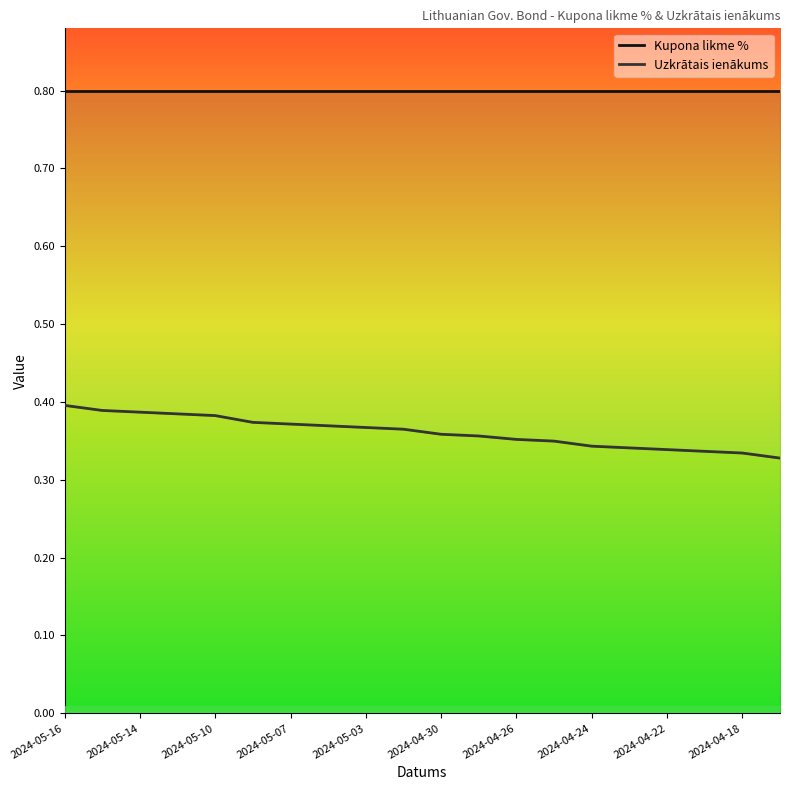

Does the chart have visible grid lines?

No